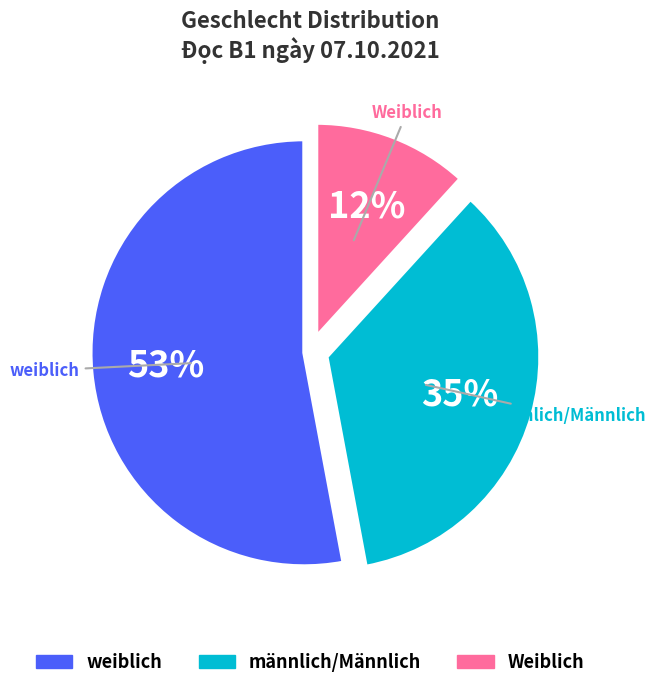

To the nearest percent, what is the difference between the largest and smallest slice percentages?

41%